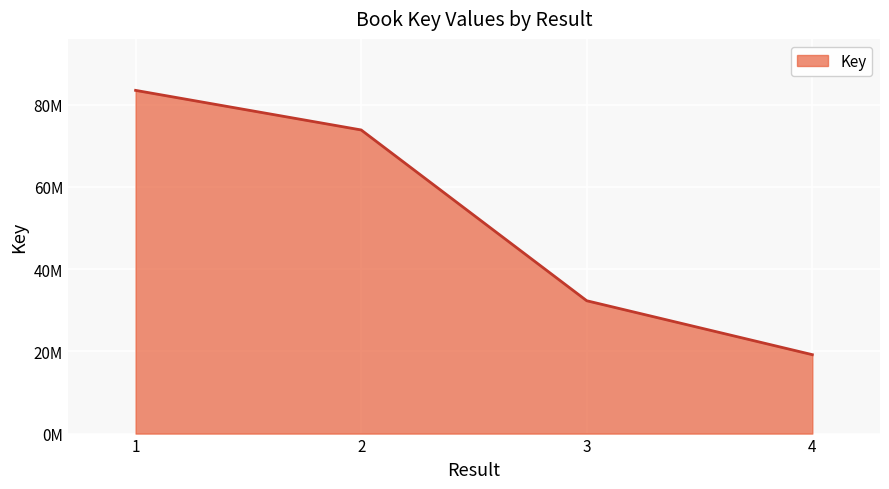

True or false: the data shows 83461261 at 1.

True